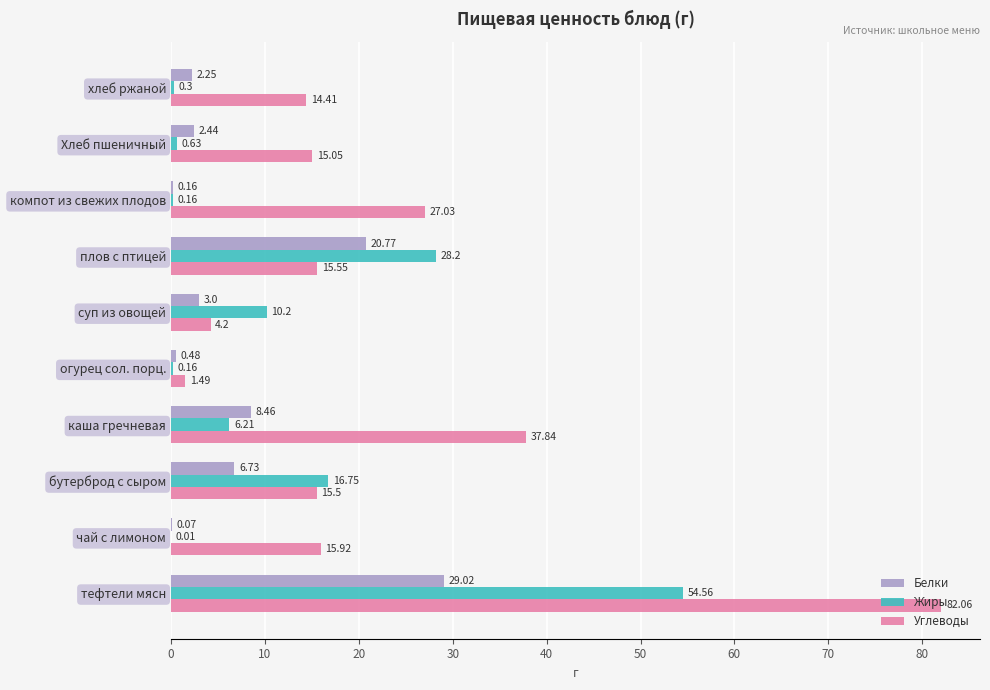

At which label does Жиры reach its peak?

тефтели мясн